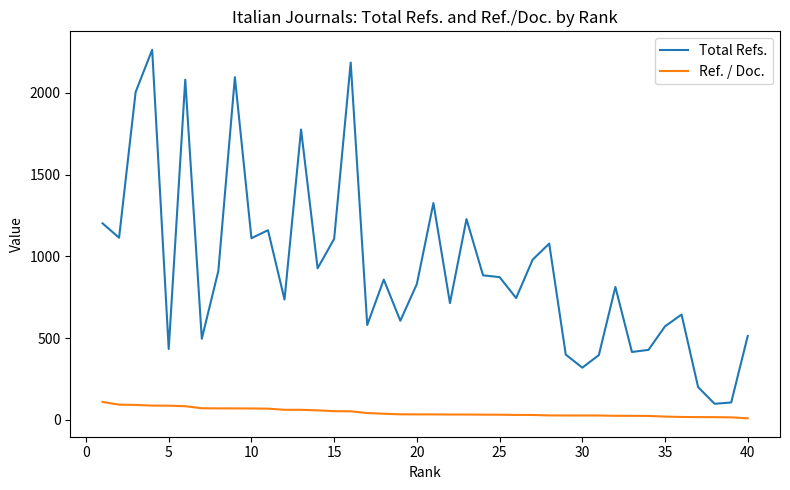

True or false: Total Refs. and Ref. / Doc. cross at least once.

False